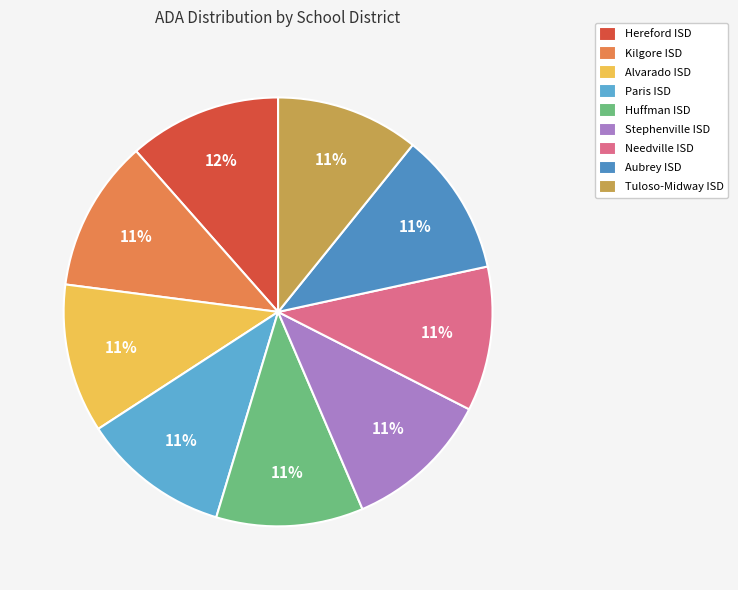

Which slice is the smallest?

Tuloso-Midway ISD